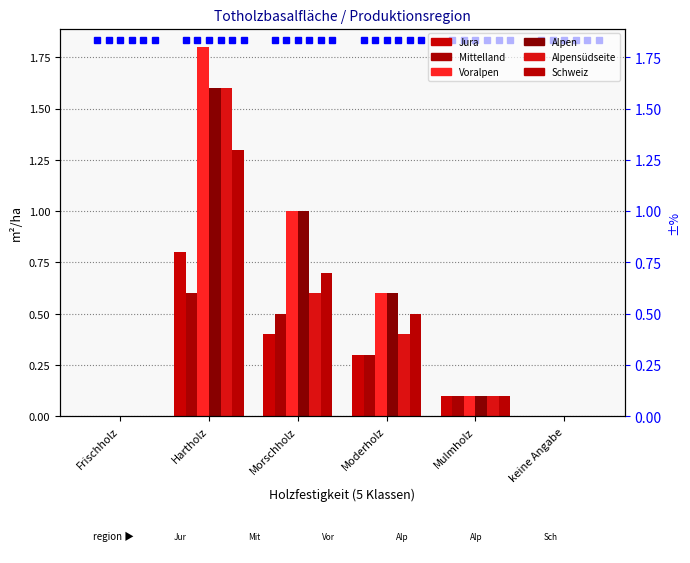

Between keine Angabe and Mulmholz, which is larger?

Mulmholz